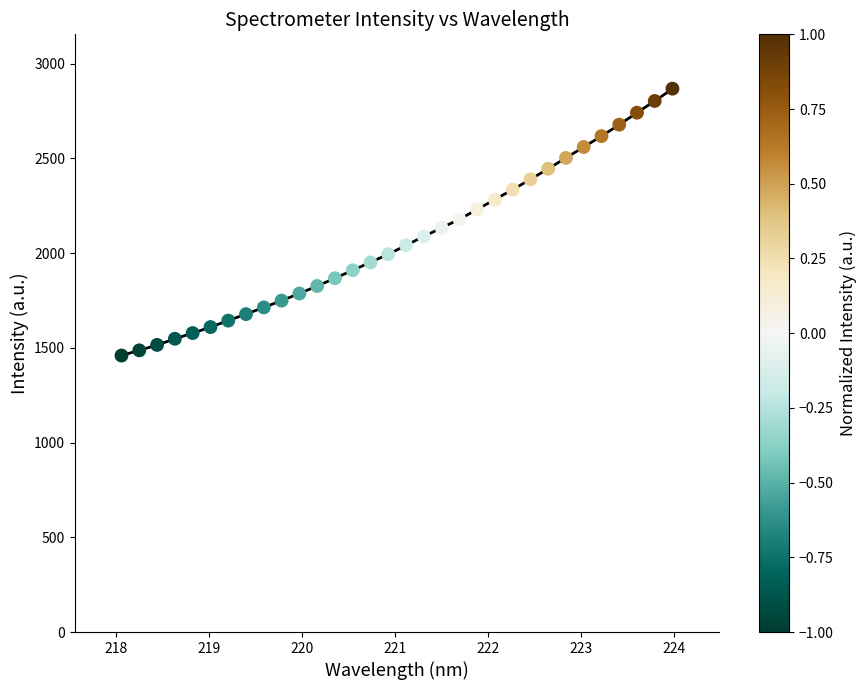

What is the range of X values (max minus min)?

5.9